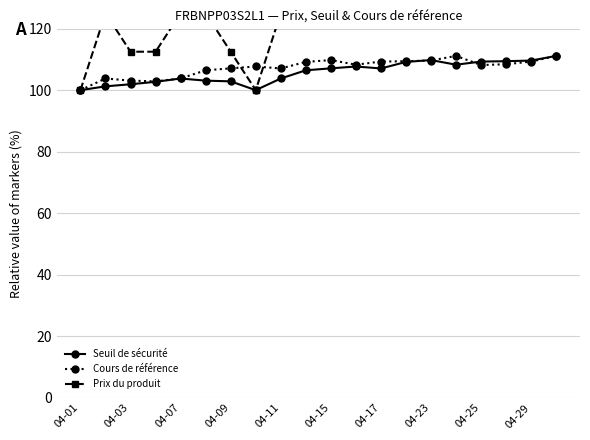

Is it true that Cours de référence equals 109.3 at 04-29?

True